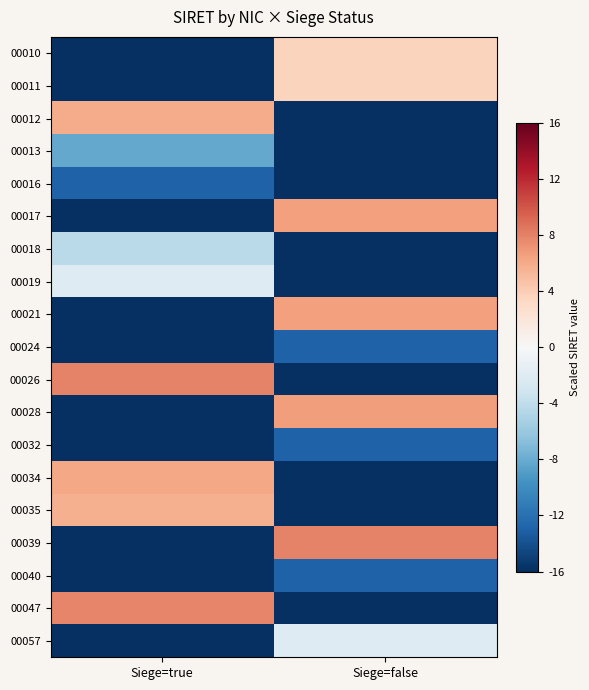

Reading left to right, list all the values displayed in this chart.

00010: Siege=true=-16.0	Siege=false=3.6
00011: Siege=true=-16.0	Siege=false=3.6
00012: Siege=true=5.9	Siege=false=-16.0
00013: Siege=true=-8.2	Siege=false=-16.0
00016: Siege=true=-13.0	Siege=false=-16.0
00017: Siege=true=-16.0	Siege=false=6.6
00018: Siege=true=-4.3	Siege=false=-16.0
00019: Siege=true=-2.0	Siege=false=-16.0
00021: Siege=true=-16.0	Siege=false=6.6
00024: Siege=true=-16.0	Siege=false=-13.0
00026: Siege=true=7.9	Siege=false=-16.0
00028: Siege=true=-16.0	Siege=false=6.6
00032: Siege=true=-16.0	Siege=false=-13.0
00034: Siege=true=6.2	Siege=false=-16.0
00035: Siege=true=5.7	Siege=false=-16.0
00039: Siege=true=-16.0	Siege=false=7.9
00040: Siege=true=-16.0	Siege=false=-13.0
00047: Siege=true=7.8	Siege=false=-16.0
00057: Siege=true=-16.0	Siege=false=-2.1